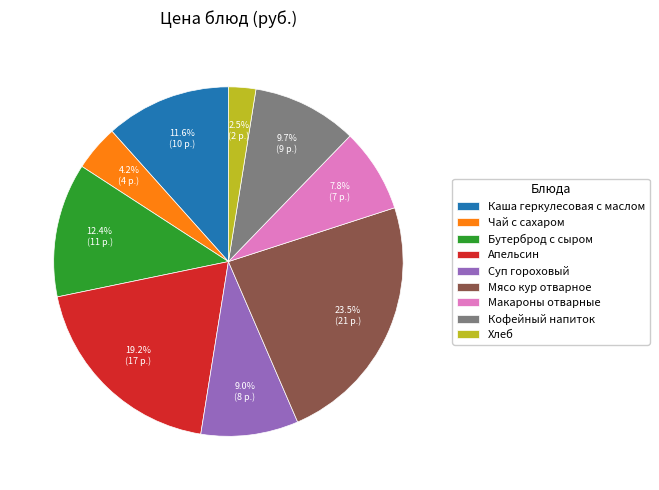

The Кофейный напиток slice represents 24% of the pie. True or false?

False